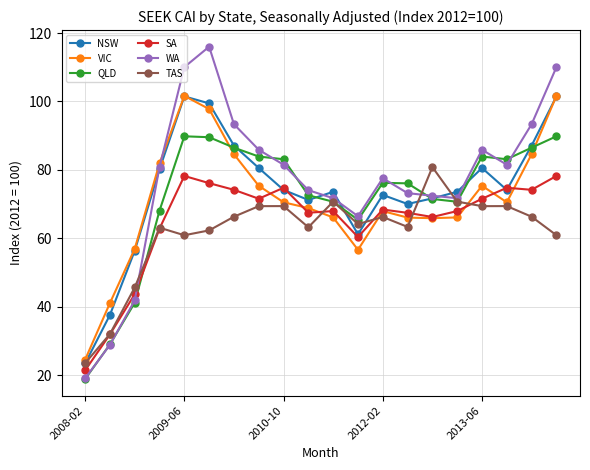

How many intersections are there between SA and QLD?

1